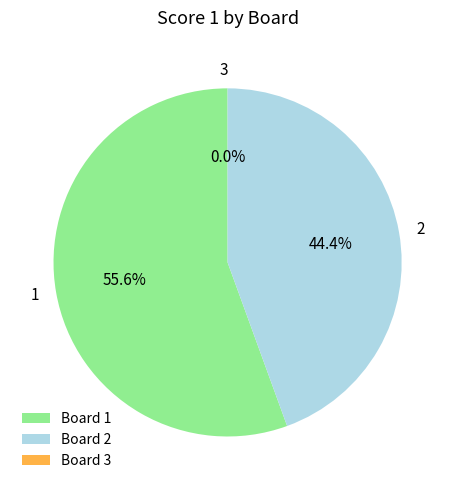

Is it true that 1 is 56% of the pie?

True